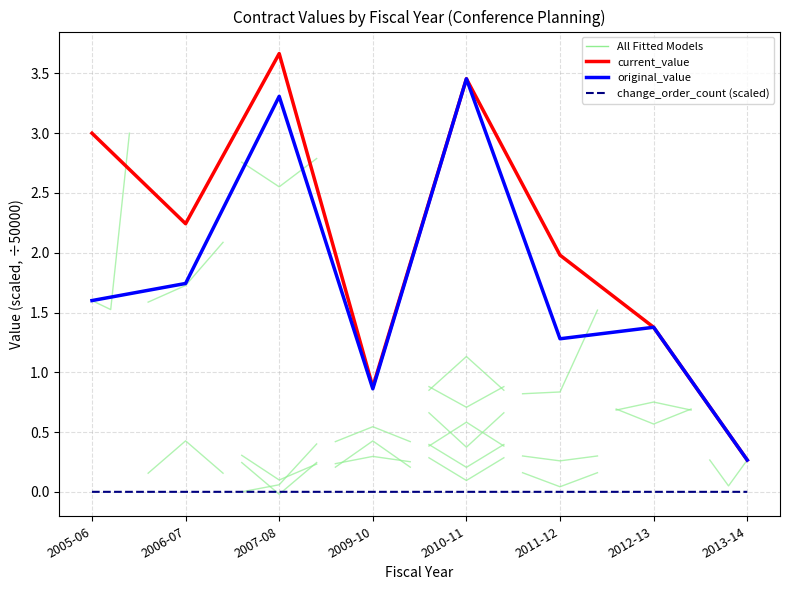

True or false: original_value and change_order_count (scaled) intersect in this chart.

False